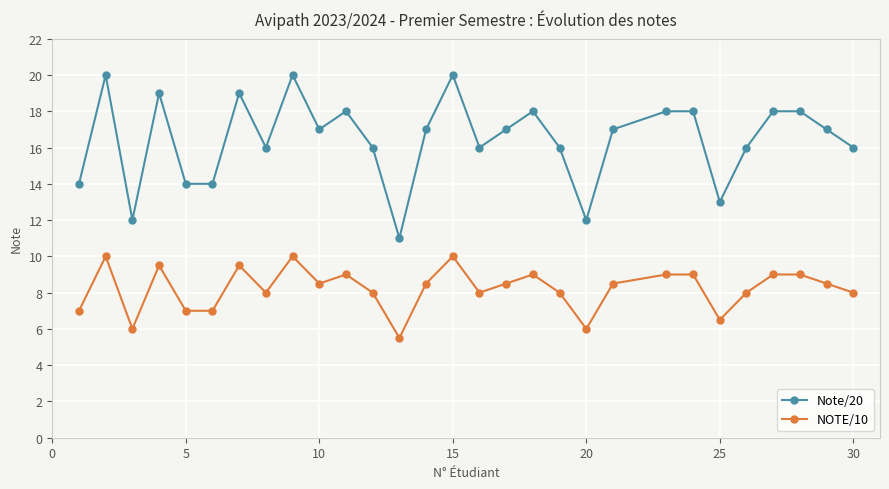

List the series in order of their overall mean, lowest first.

NOTE/10, Note/20